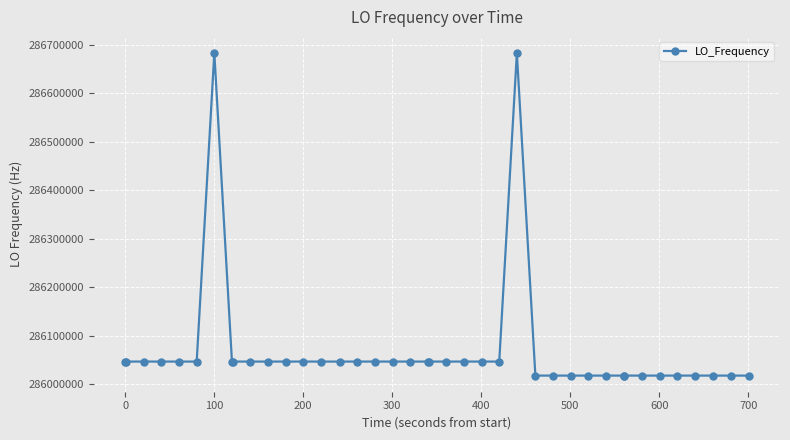

What is the maximum value shown in the chart?

286682704.3